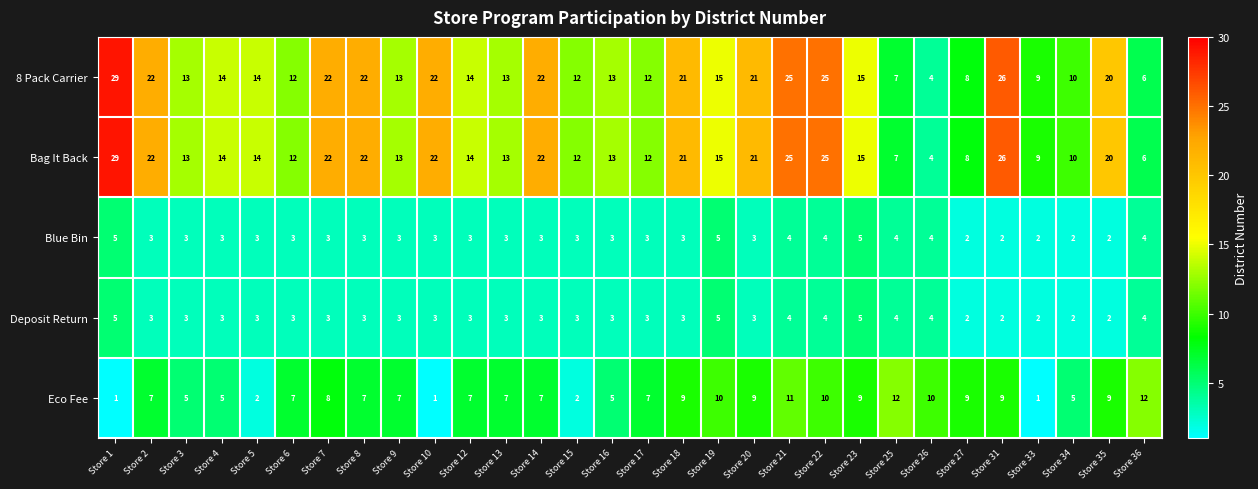

What is the total value across all series at Store 25?

34